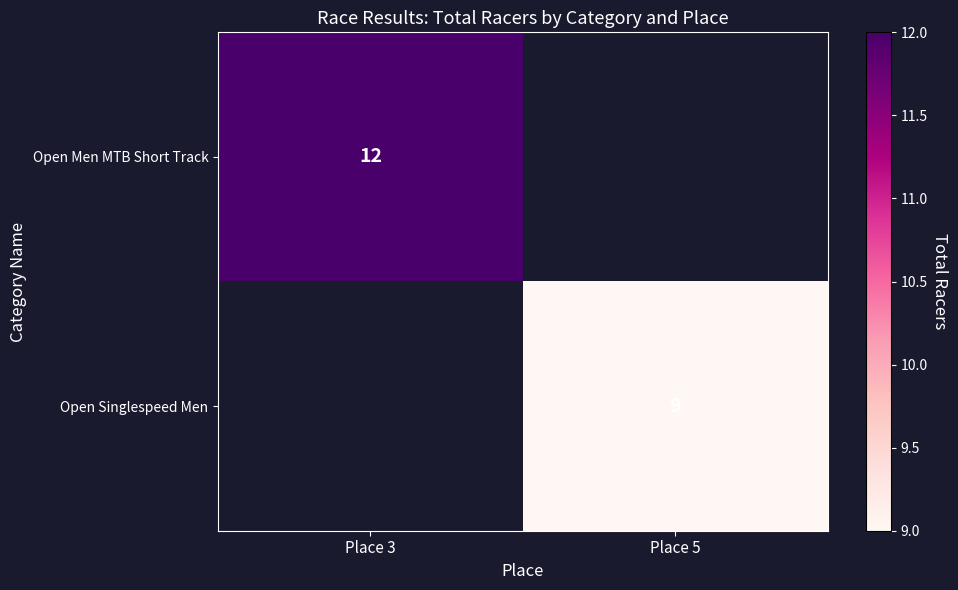

True or false: Open Men MTB Short Track has a value of 5 at Place 3.

False